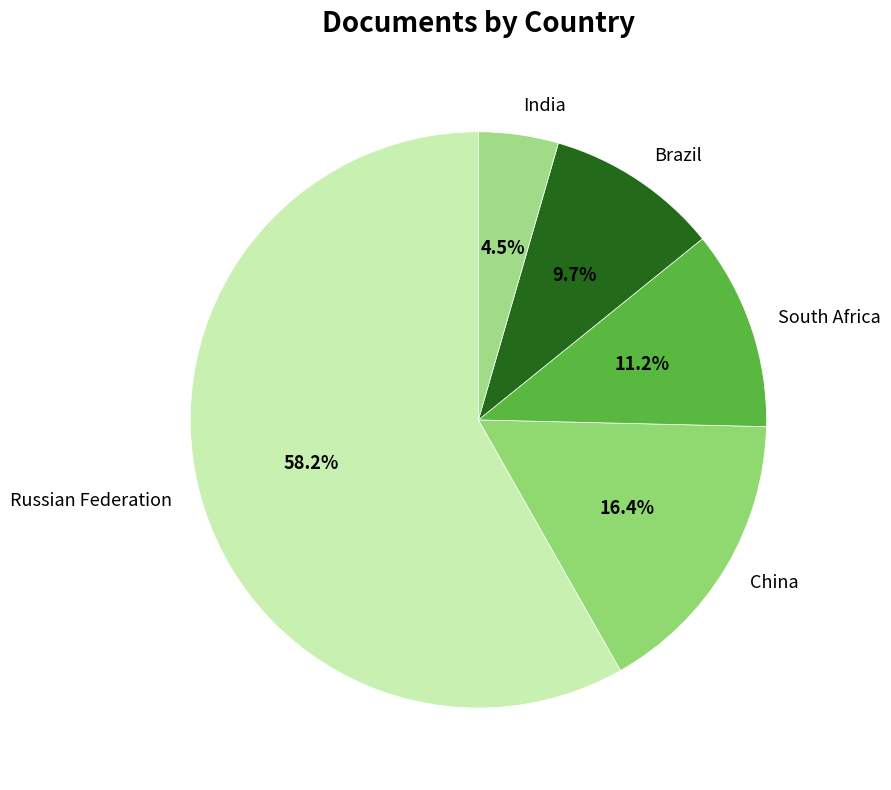

Is there any slice that represents more than half of the pie?

Yes